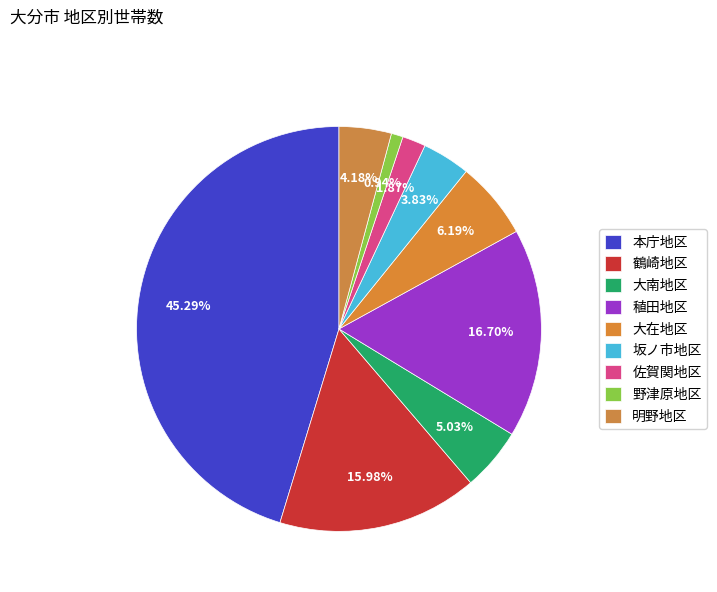

To the nearest percent, what portion does 大南地区 represent?

5%